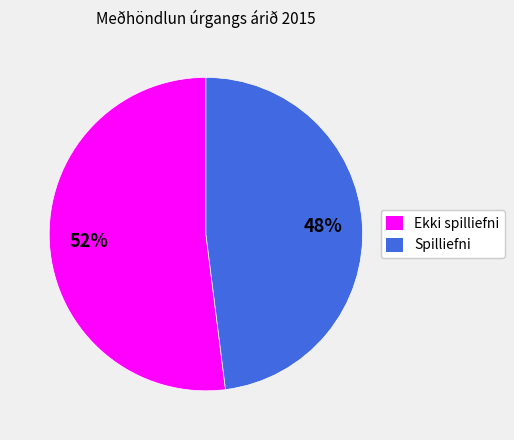

Is the sum of Spilliefni and Ekki spilliefni greater than half?

Yes